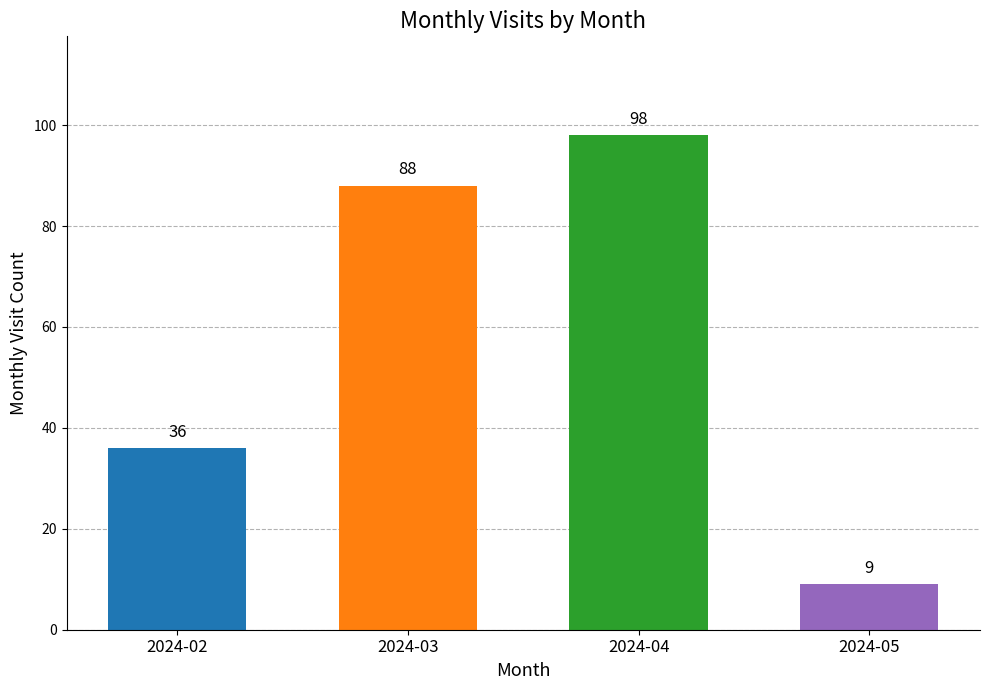

Reading left to right, transcribe all the data shown in this chart.

2024-02=36	2024-03=88	2024-04=98	2024-05=9